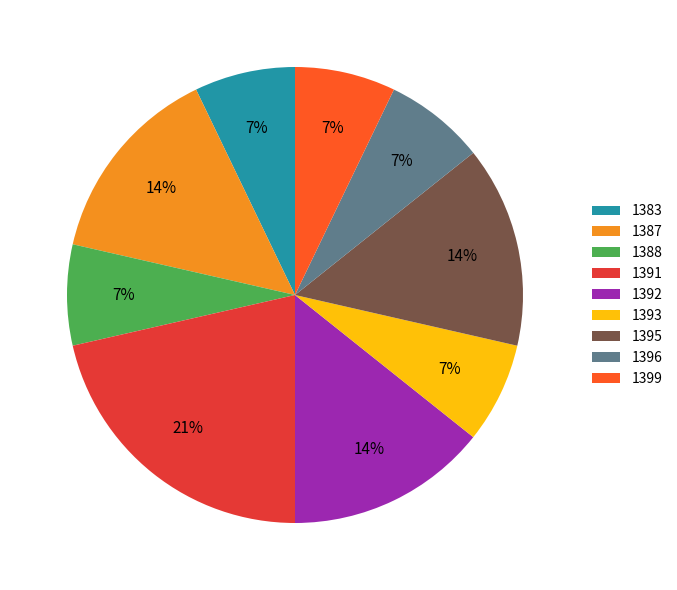

Which slice is the largest?

1391